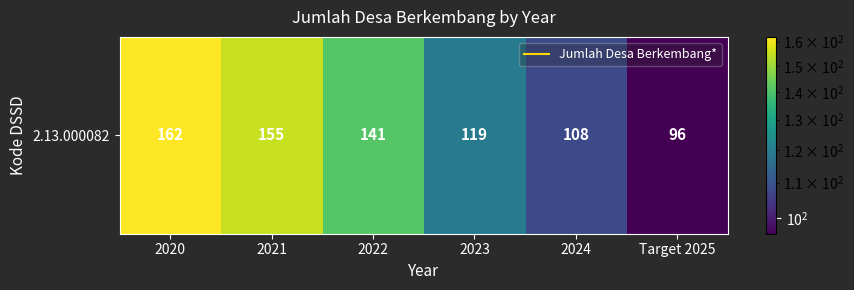

How many data points does each series have?

6